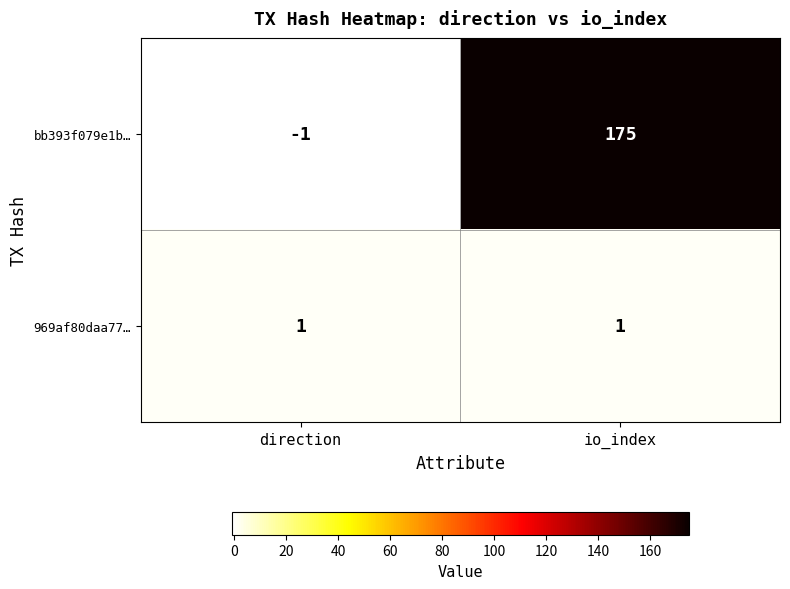

List the series in order of their peak value, highest first.

bb393f079e1b…, 969af80daa77…